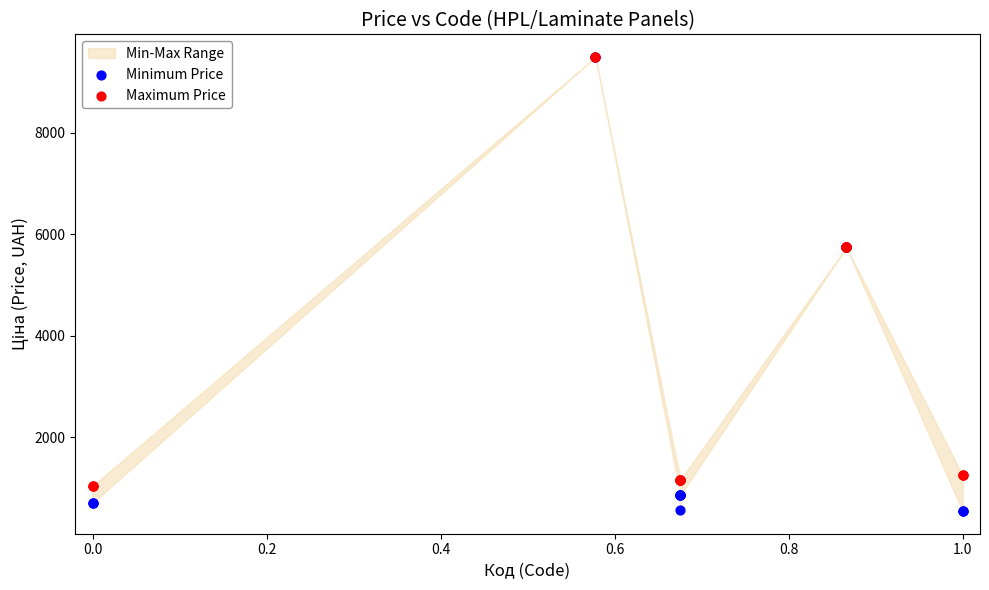

Which series has the widest spread of Y values?

Minimum Price